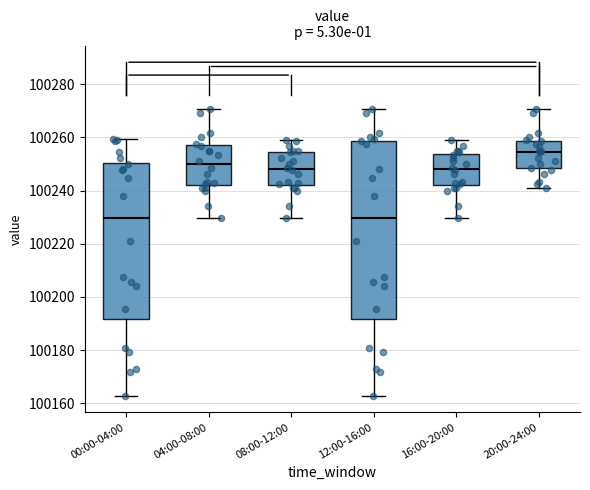

Which box is the tallest, from its lower edge to its upper edge?

12:00-16:00